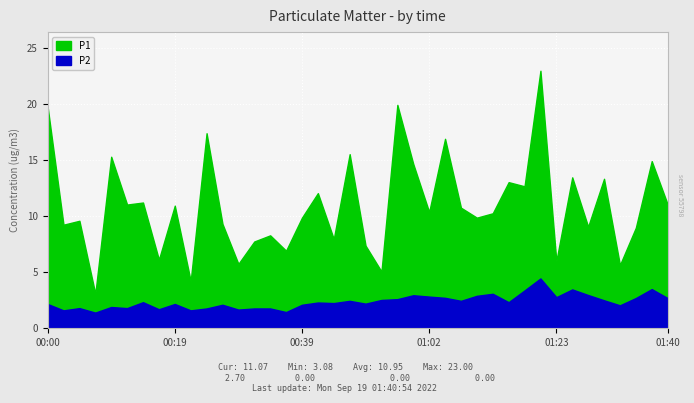

What is the label of the 16th point from the left?

00:36